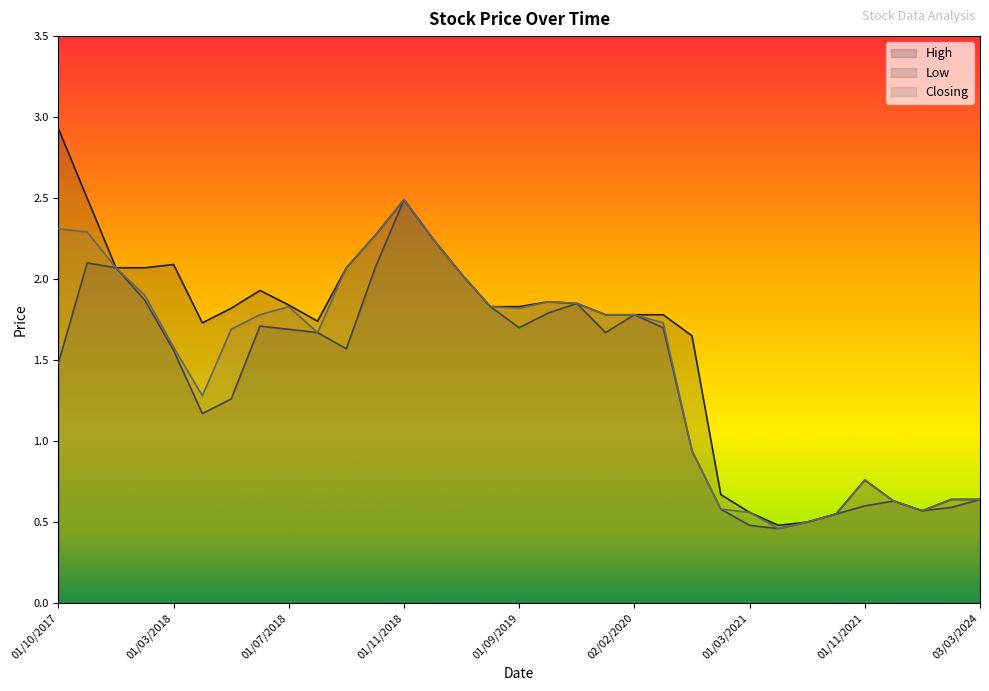

Is it true that Low equals 1.2 at 01/04/2018?

True